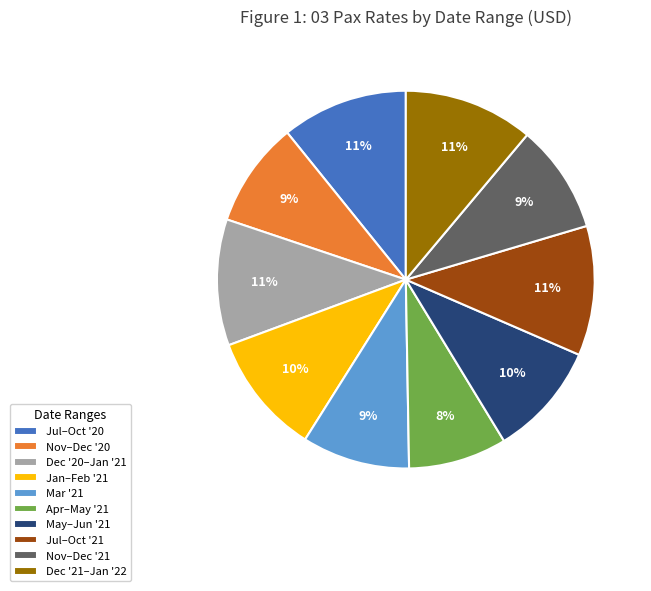

How many segments does this pie chart have?

10